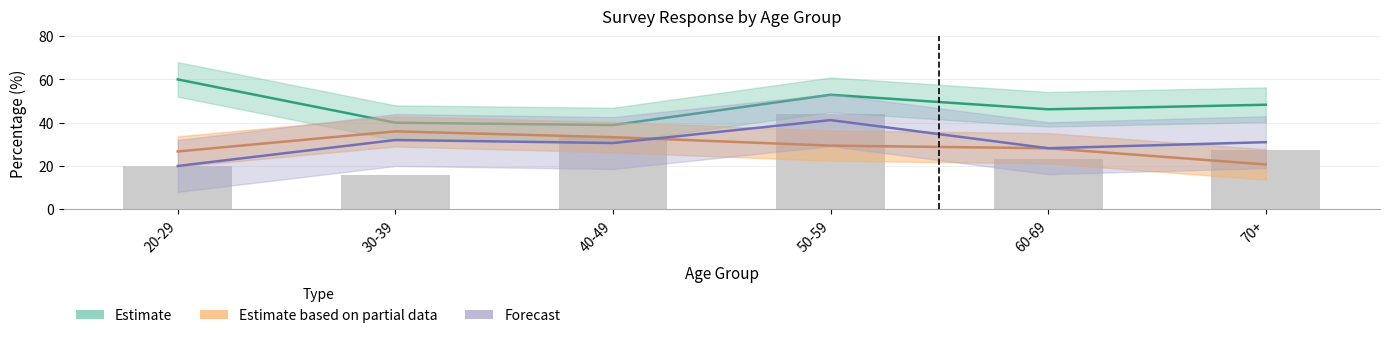

Reading left to right, list all the values displayed in this chart.

Estimate: 20-29=60.0	30-39=40.0	40-49=38.9	50-59=52.9	60-69=46.2	70+=48.3
Estimate based on partial data: 20-29=26.7	30-39=36.0	40-49=33.3	50-59=29.4	60-69=28.2	70+=20.7
Forecast: 20-29=20.0	30-39=32.0	40-49=30.6	50-59=41.2	60-69=28.2	70+=31.0
Observed: 20-29=20.0	30-39=16.0	40-49=33.3	50-59=44.1	60-69=23.1	70+=27.6